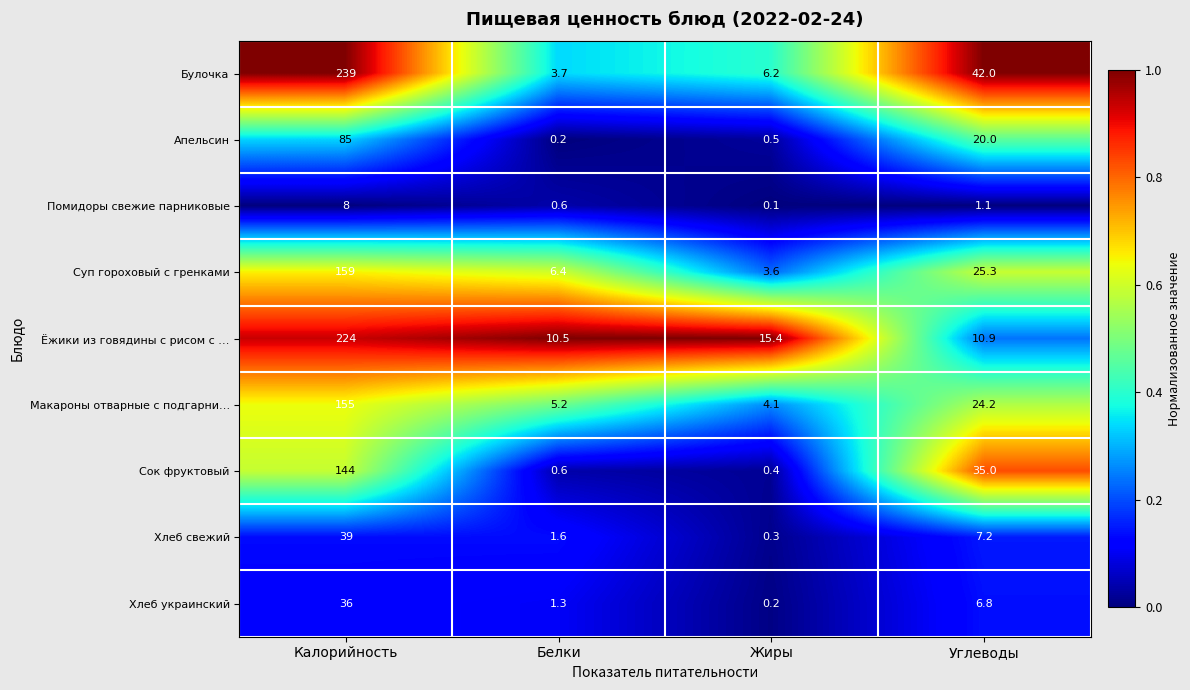

The value of Макароны отварные с подгарни… at Белки is 8.1. True or false?

False